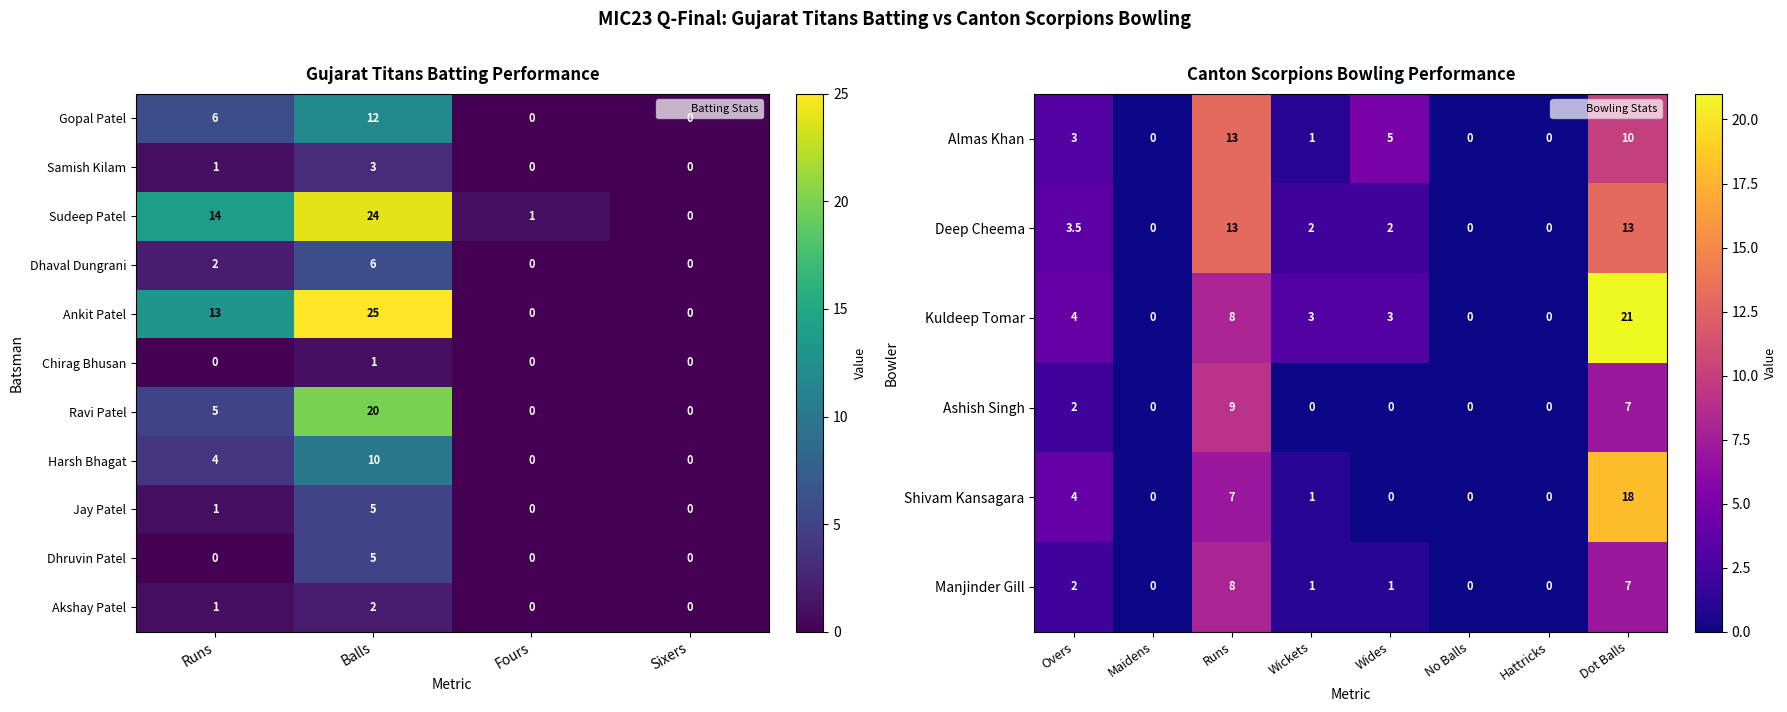

At Runs, list the series in order from smallest to largest.

Chirag Bhusan, Dhruvin Patel, Samish Kilam, Jay Patel, Akshay Patel, Dhaval Dungrani, Harsh Bhagat, Ravi Patel, Gopal Patel, Ankit Patel, Sudeep Patel